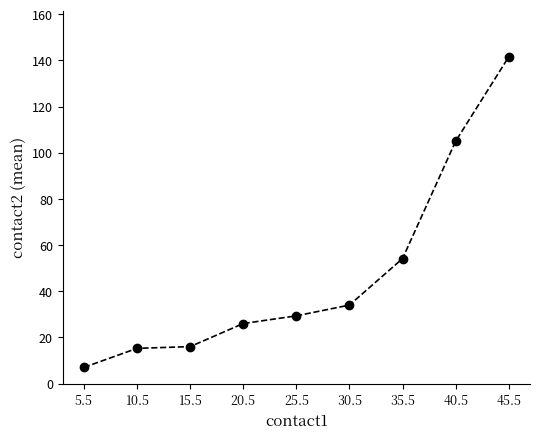

Where is the data nearest to the value 74?

35.5